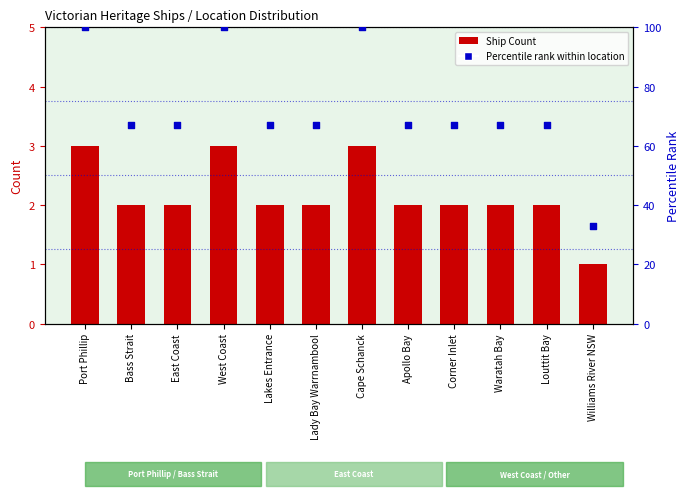

Which series reaches the maximum Y coordinate?

Percentile rank within location